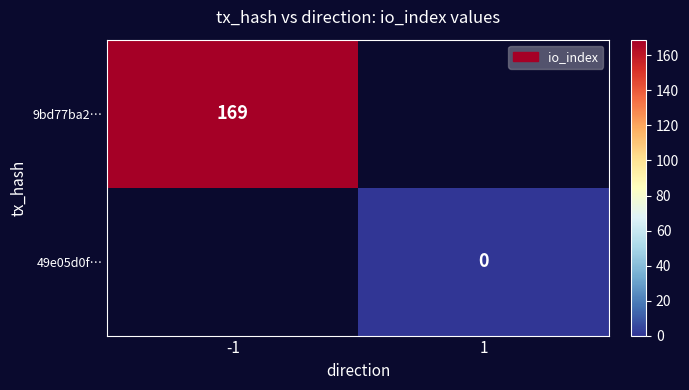

Is it true that 9bd77ba2… equals 245 at -1?

False